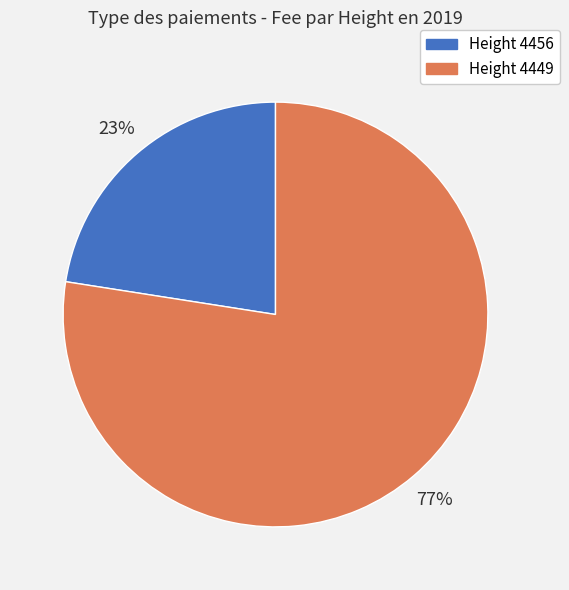

Is there a majority slice in this chart?

Yes